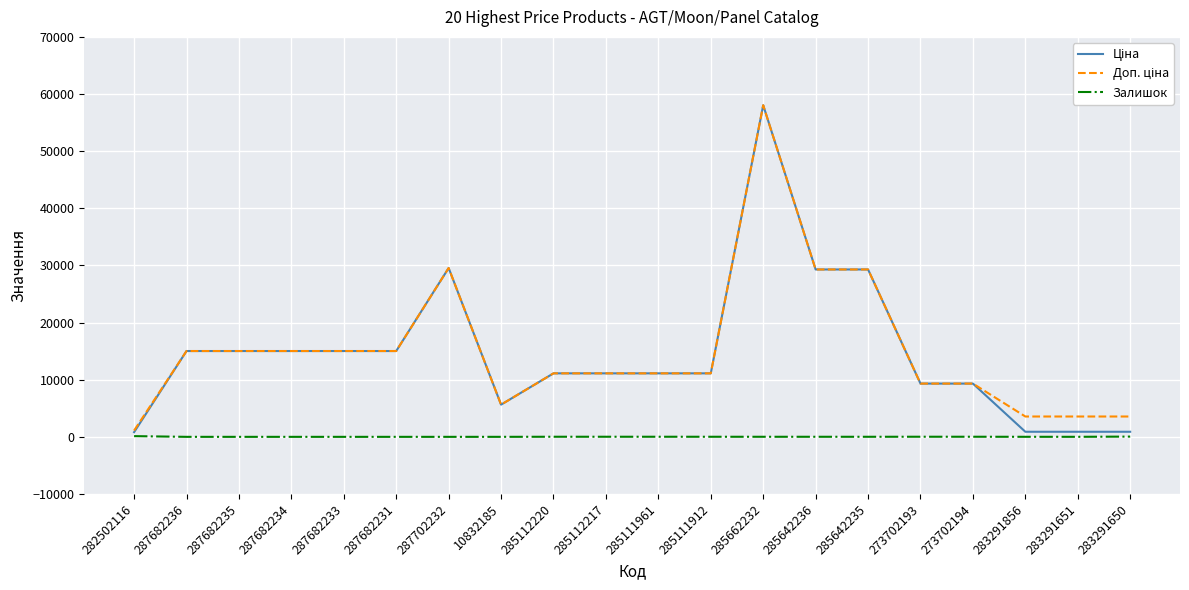

What is the spread (max minus min) of values at 287682235?

15019.2